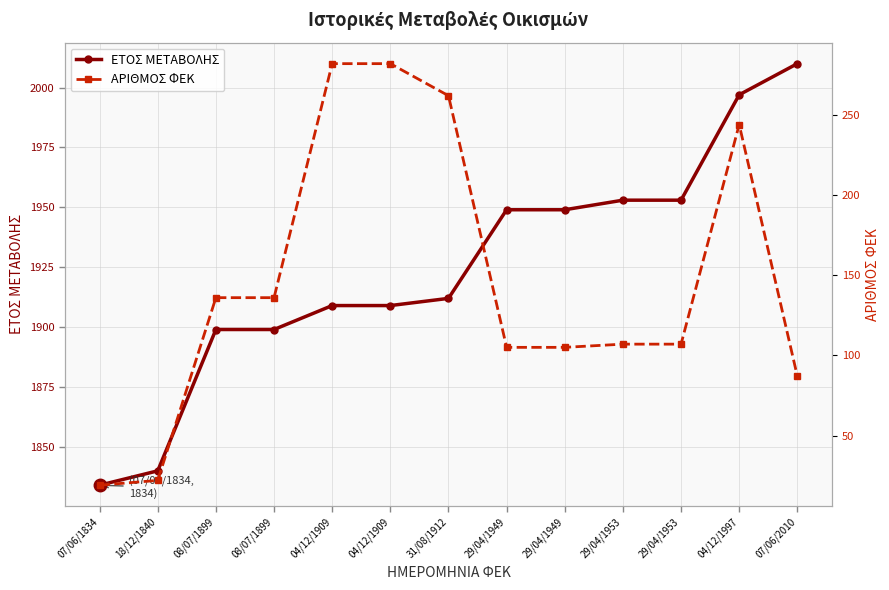

Which has a higher value, 18/12/1840 or 29/04/1953?

29/04/1953